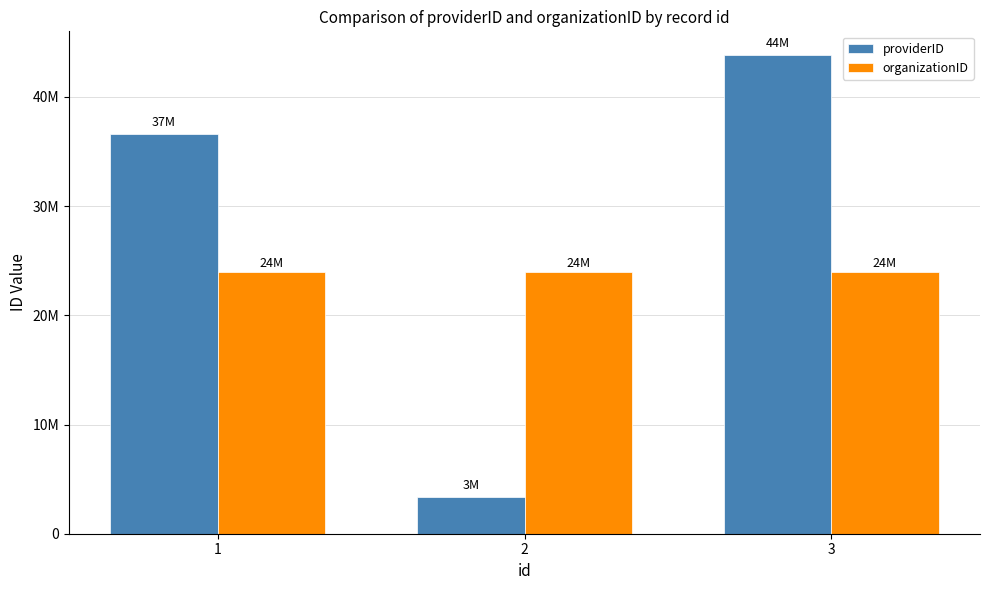

List the series in order of their overall mean, highest first.

providerID, organizationID